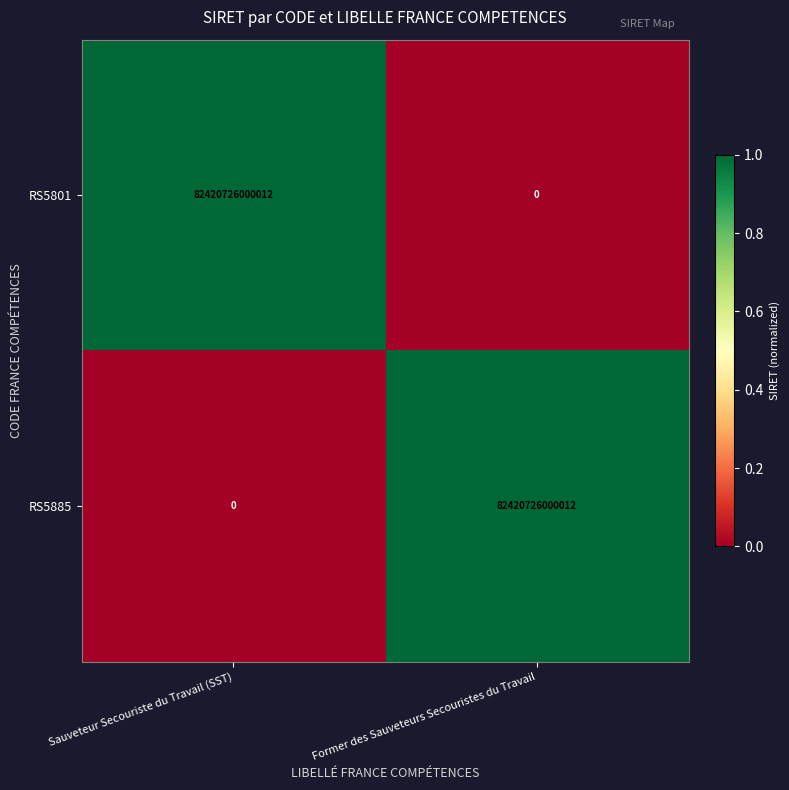

Count the number of data series in this chart.

2